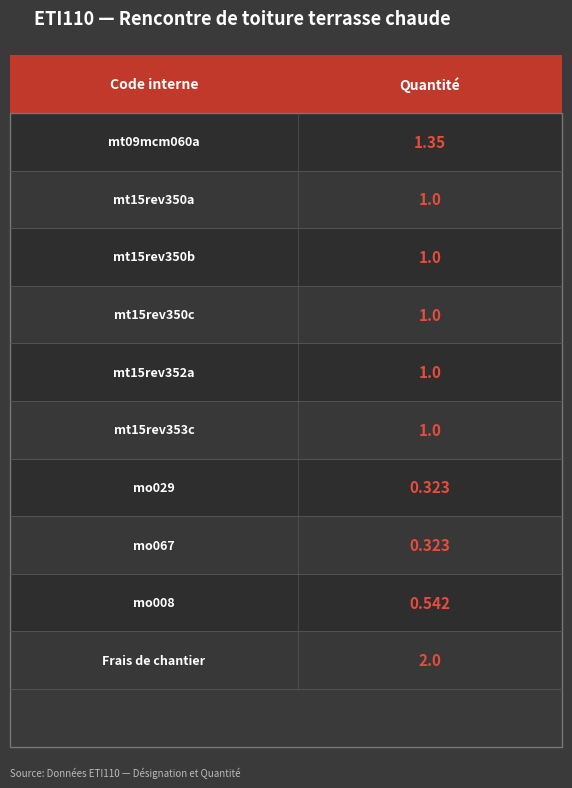

Is it true that the value at 9 is 1.4?

False